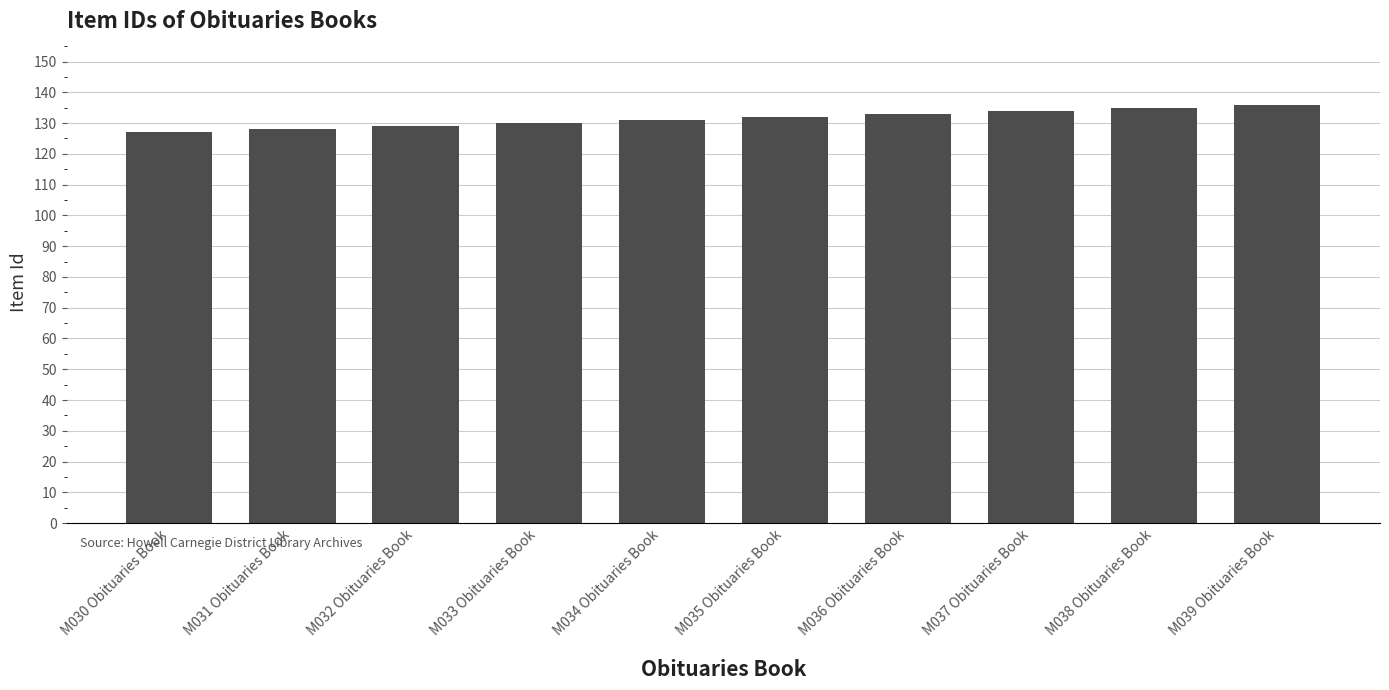

What is the smallest value displayed?

127